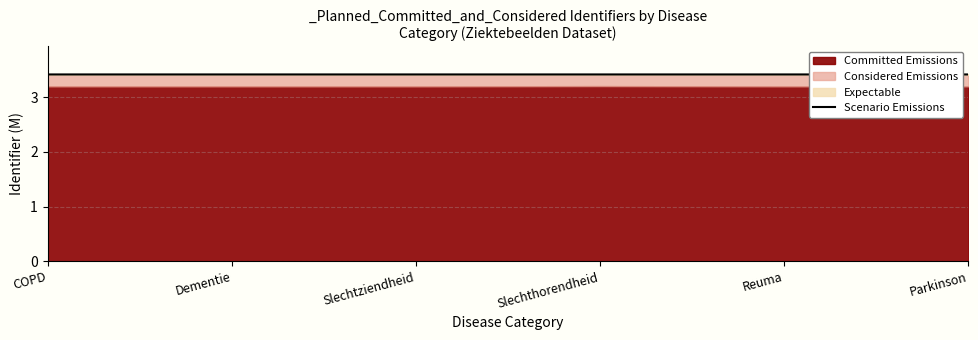

Reading left to right, list all the values displayed in this chart.

3.4	3.4	3.4	3.4	3.4	3.4